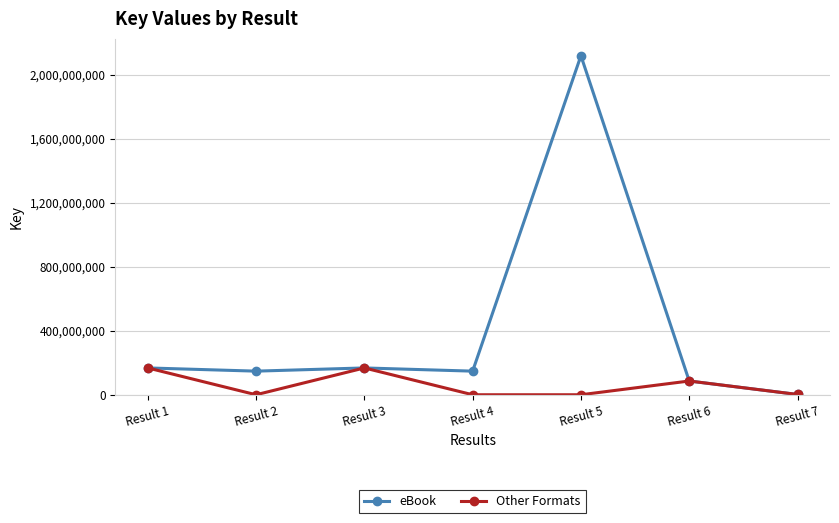

In Other Formats, how many points are higher than both neighbors (excluding endpoints)?

2